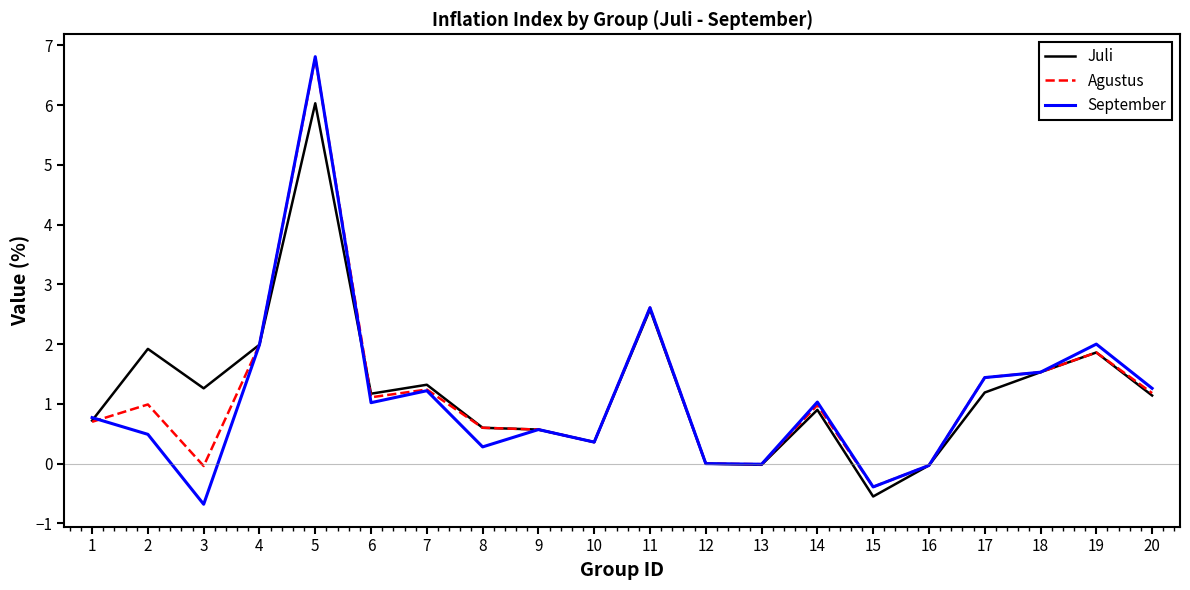

What is the total value across all series at 6?

3.3